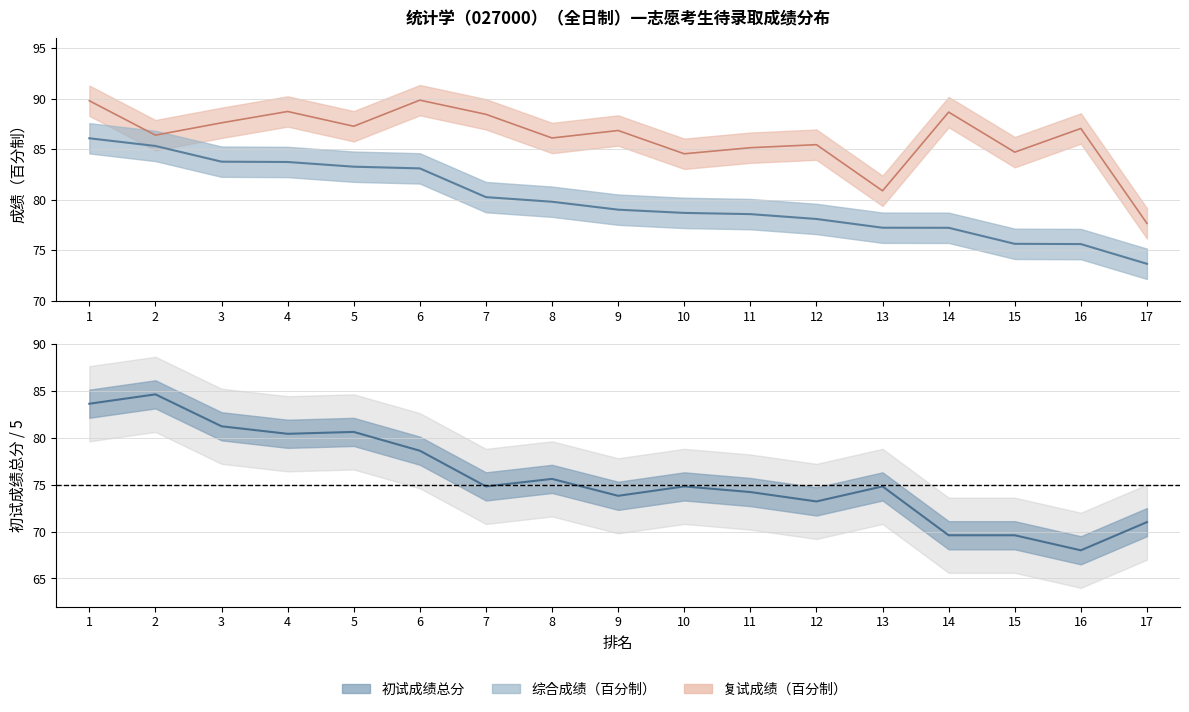

Is this an area chart (filled region under the line)?

No